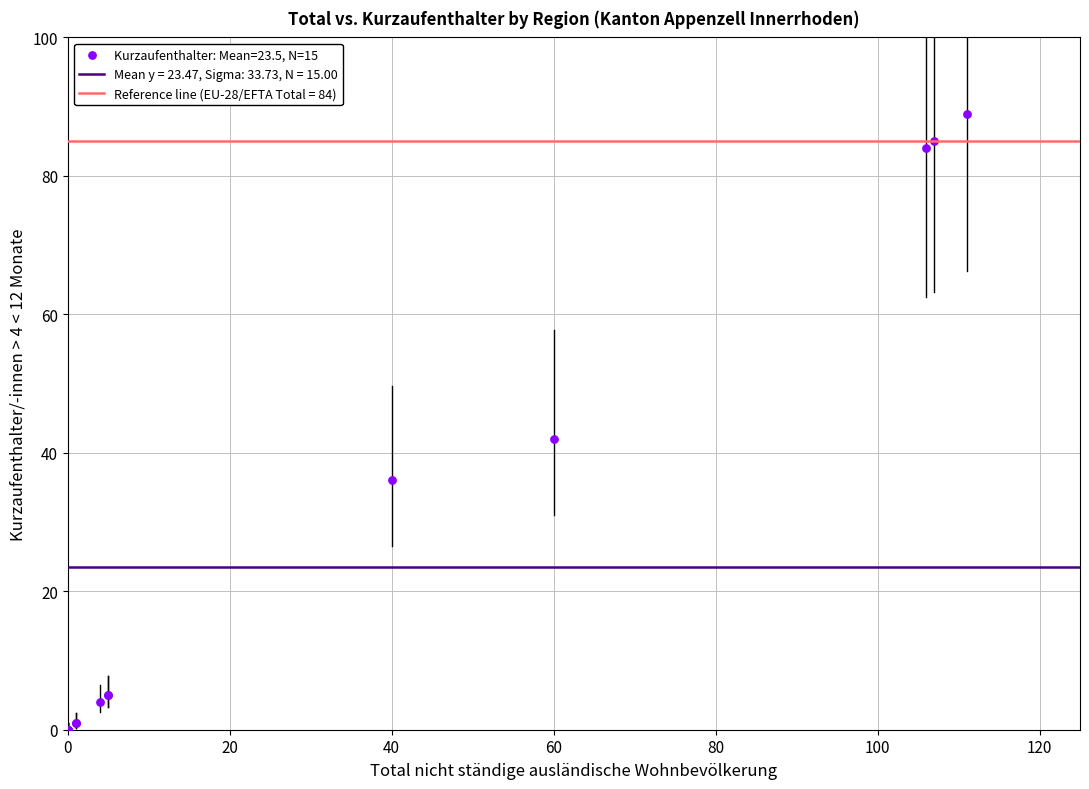

What Y value in the scatter plot is closest to 44?

42